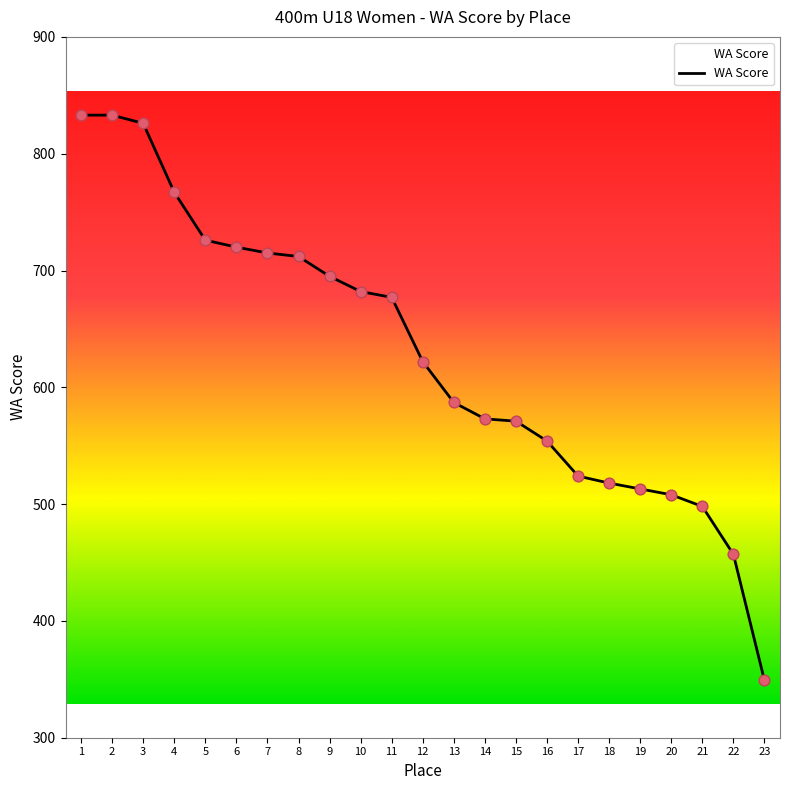

Which has a higher value, 8 or 13?

8